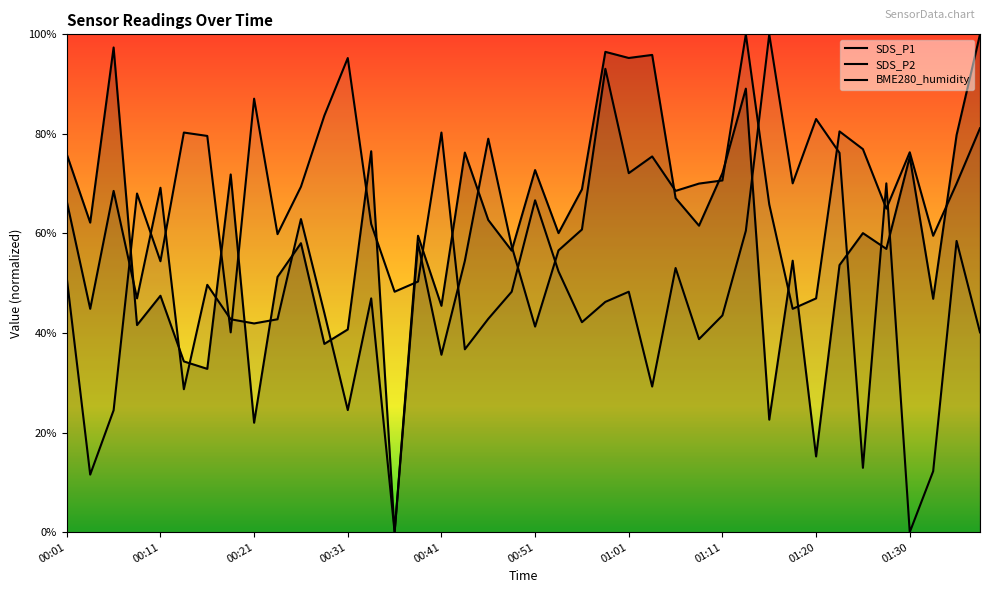

What is the difference between the second highest and second lowest values in the BME280_humidity series?

83.7